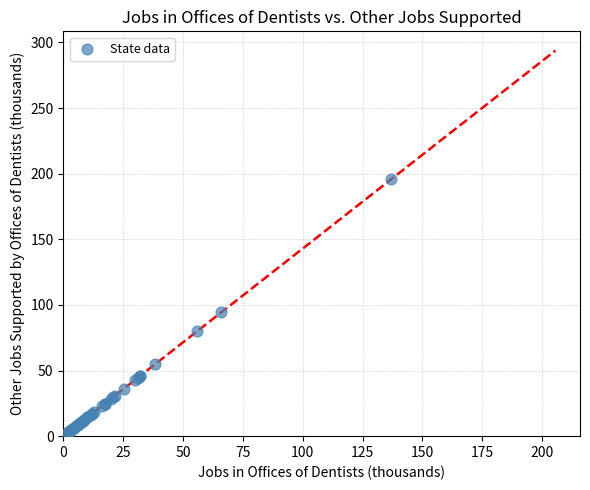

What Y value in the scatter plot is closest to 99?

94.3